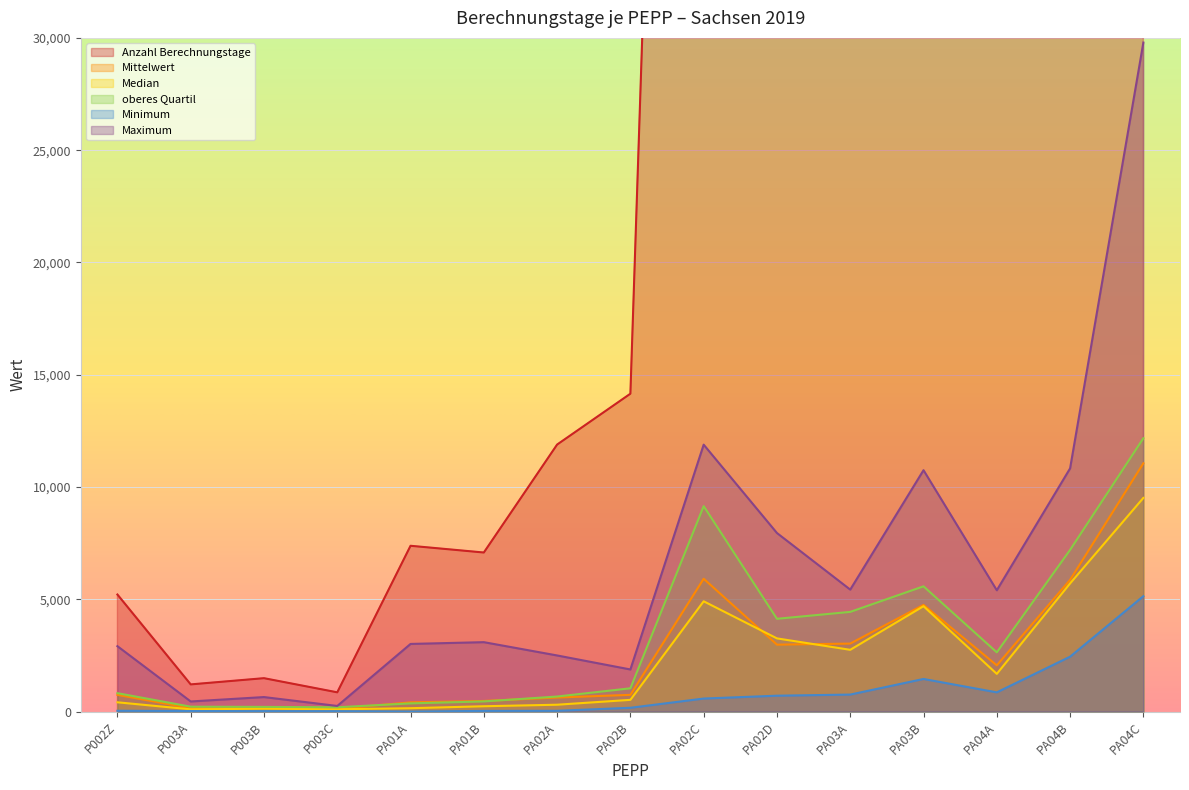

True or false: Median and Mittelwert intersect in this chart.

True